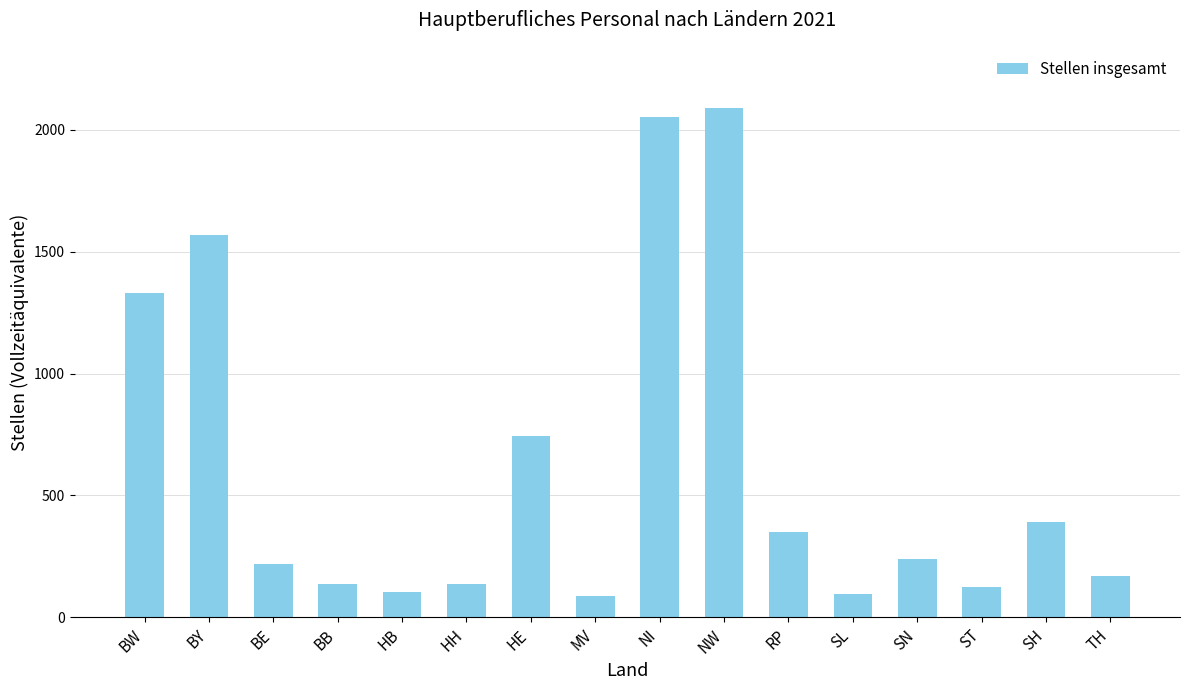

What is the change in value from BW to RP?

-977.6